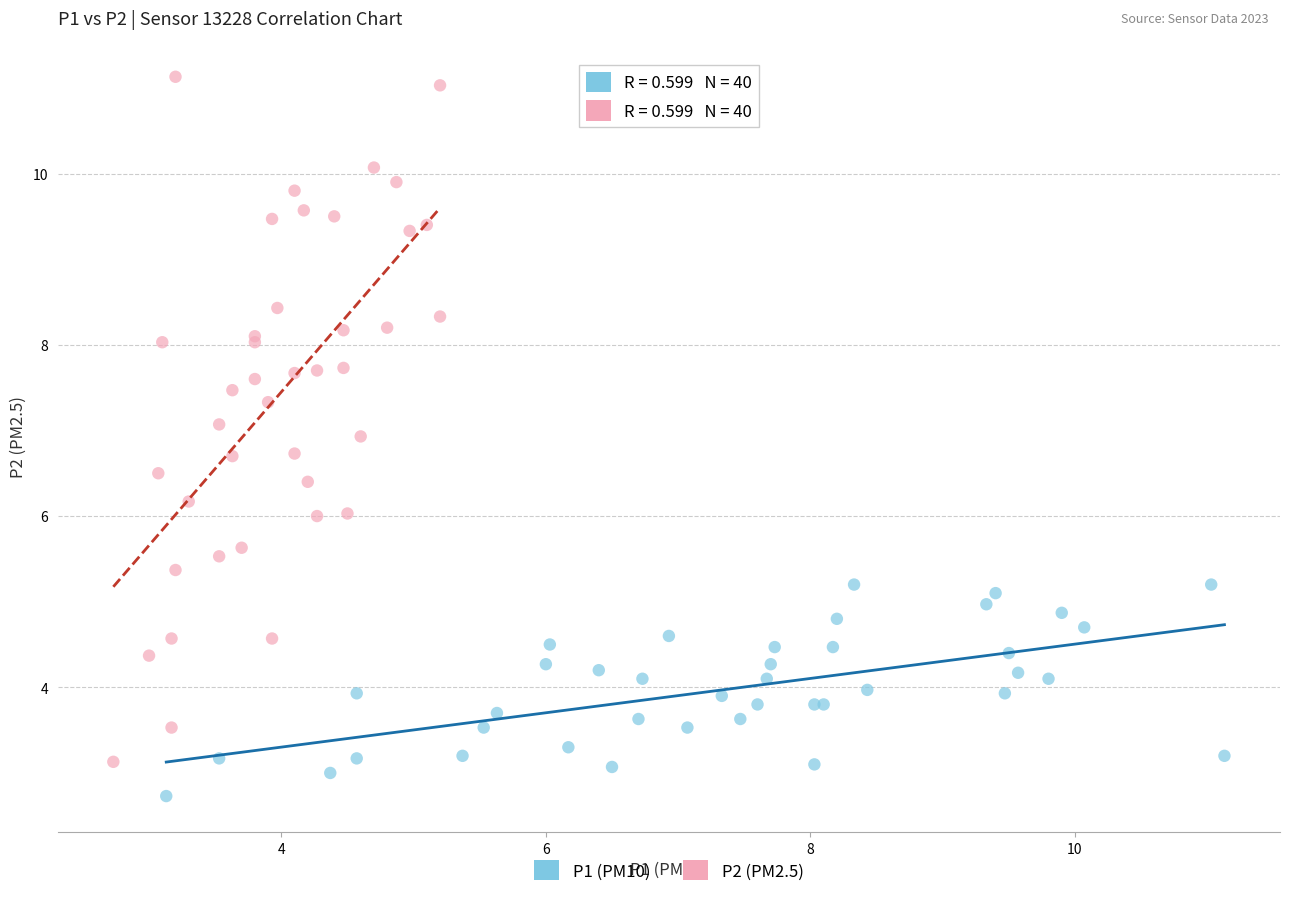

Which series has the largest Y range (max minus min)?

P2 (PM2.5)